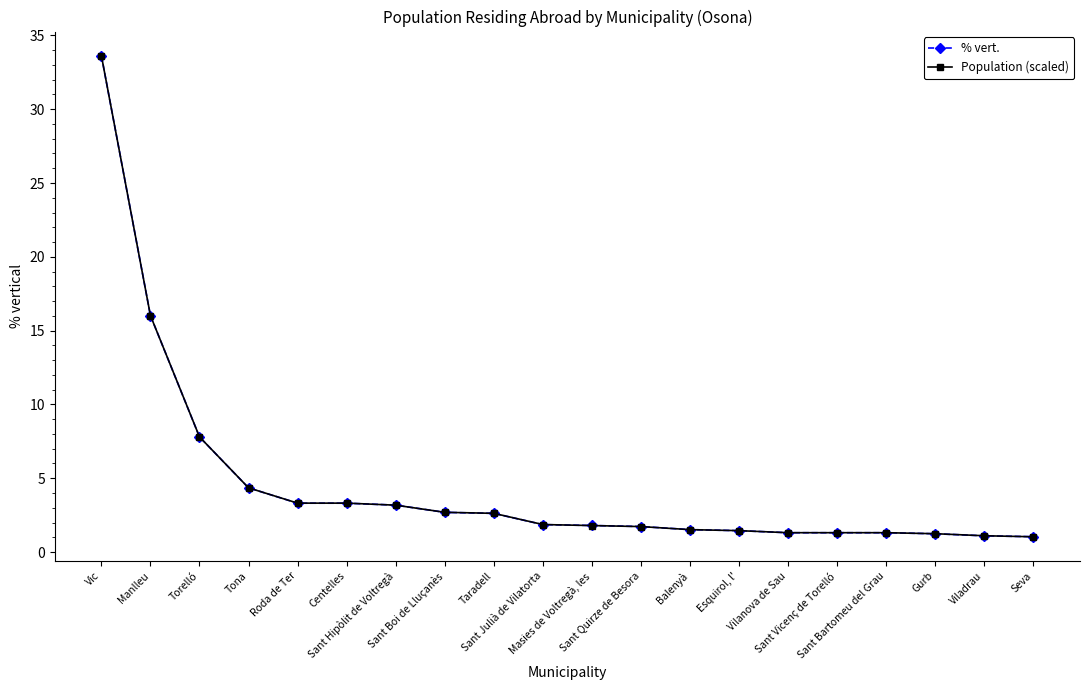

What is the minimum value for Population (scaled)?

1.0